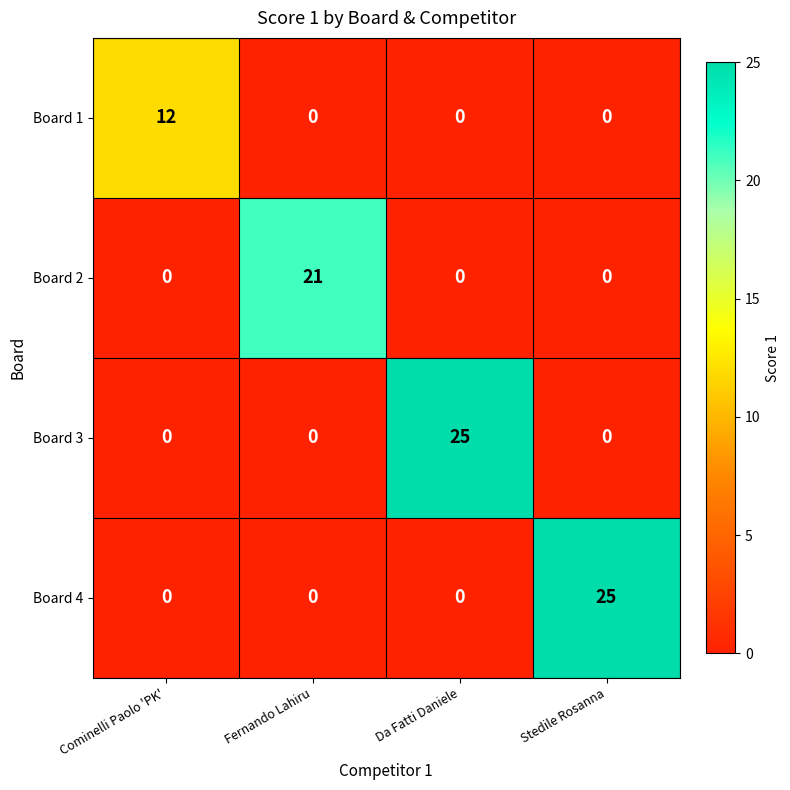

Which series changed the most between Fernando Lahiru and Da Fatti Daniele?

Board 3